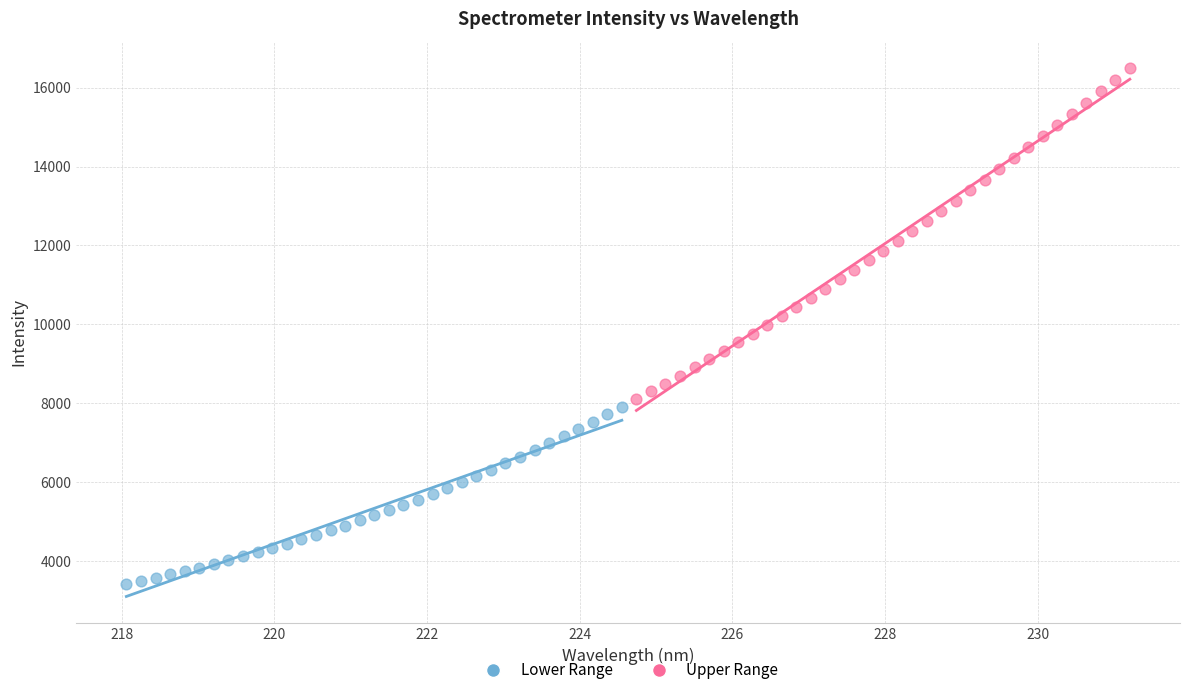

Which series reaches the maximum Y coordinate?

Upper Range